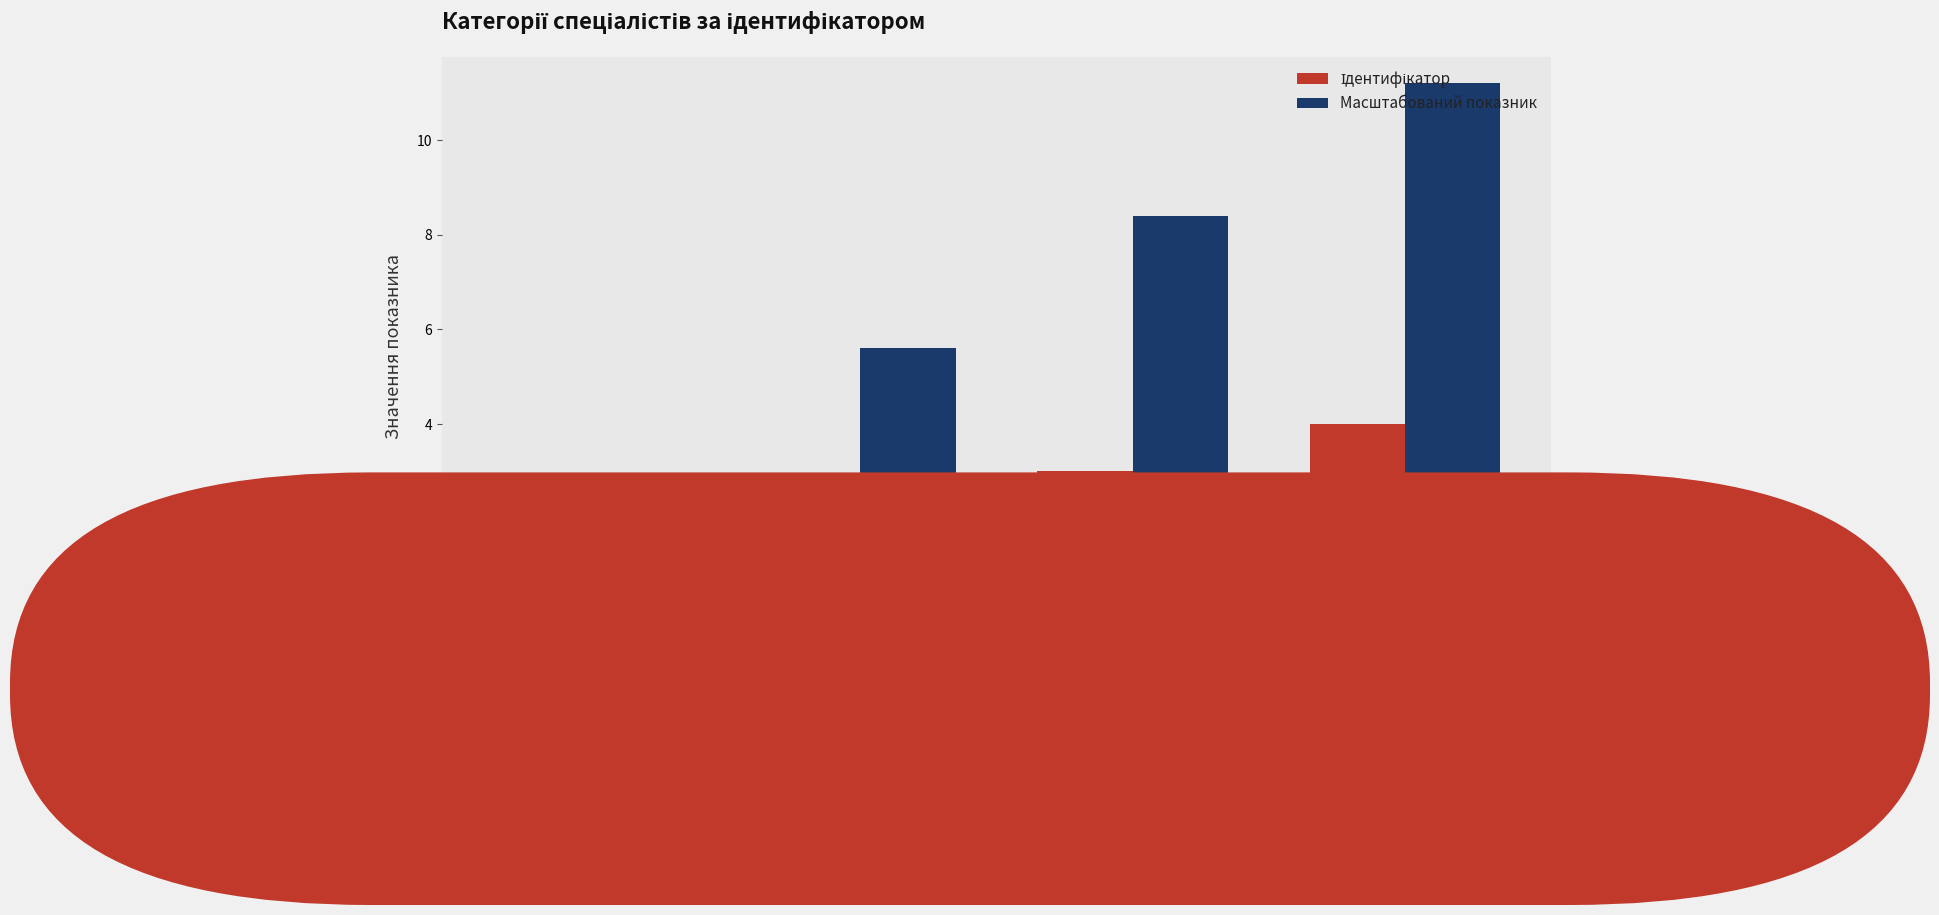

Count the number of categories in the chart.

4